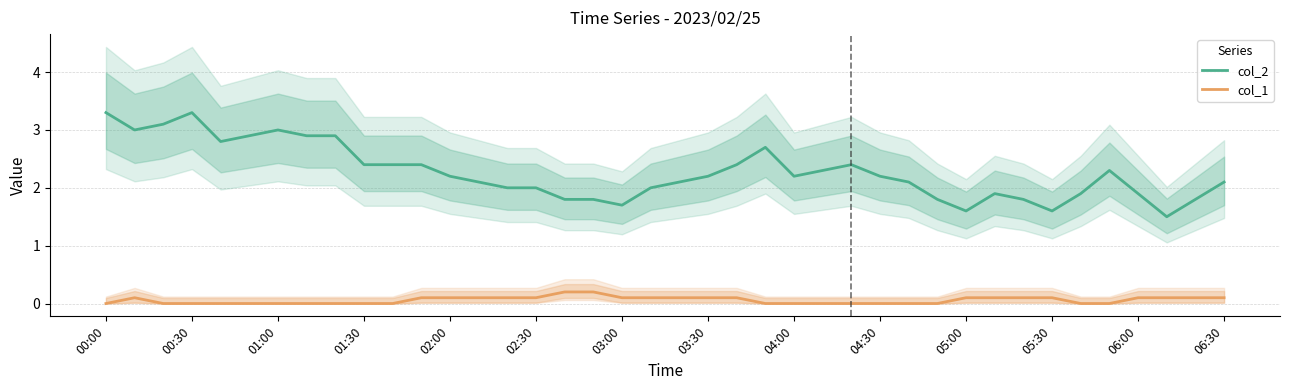

What is the minimum value for col_2?

1.5